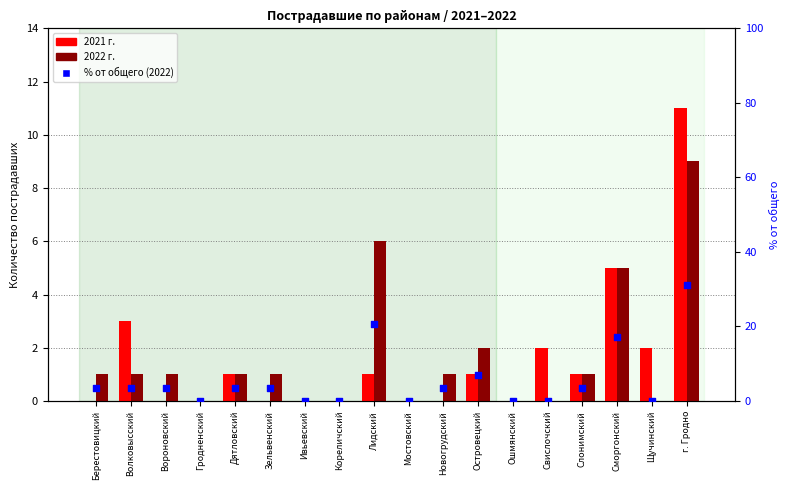

What are all the series names shown in the legend?

2021 г., 2022 г., % от общего (2022)